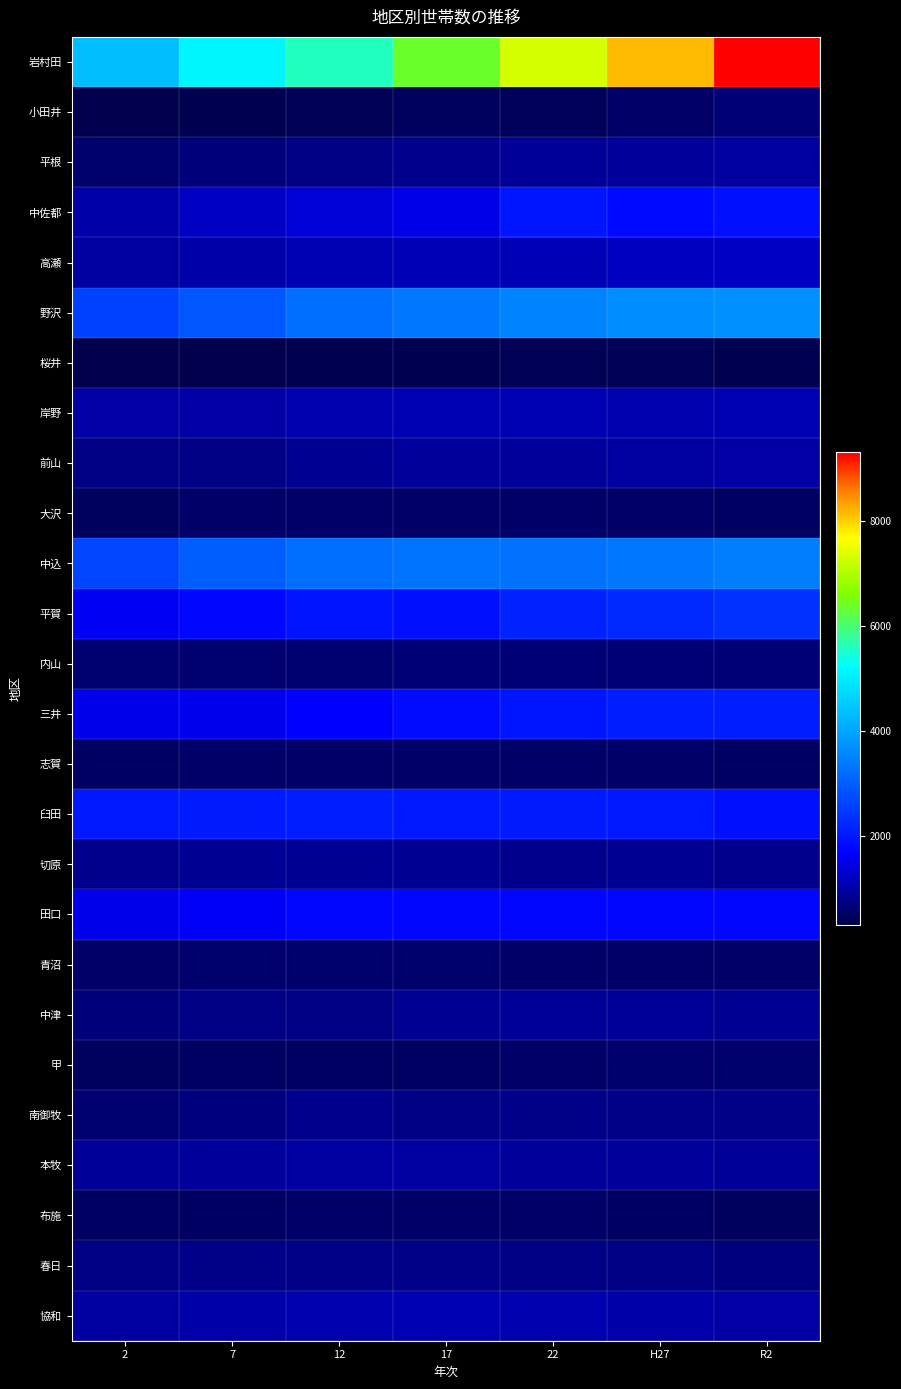

What is the minimum value shown in the chart?

302